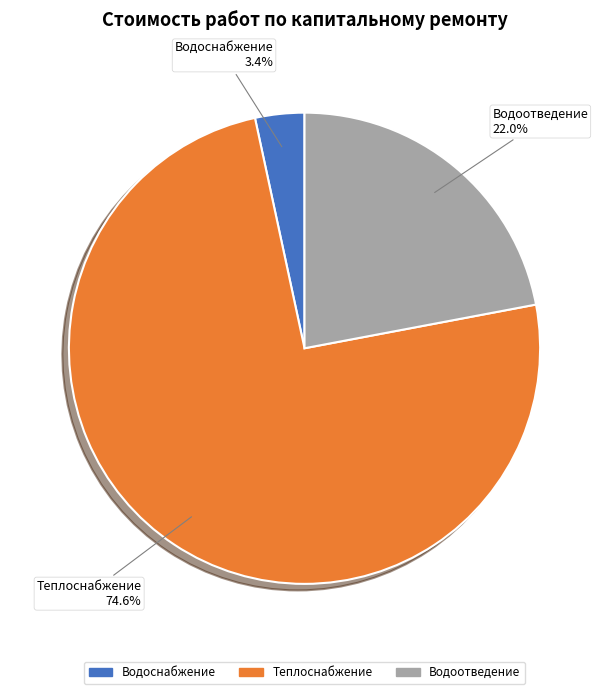

Is there a majority slice in this chart?

Yes